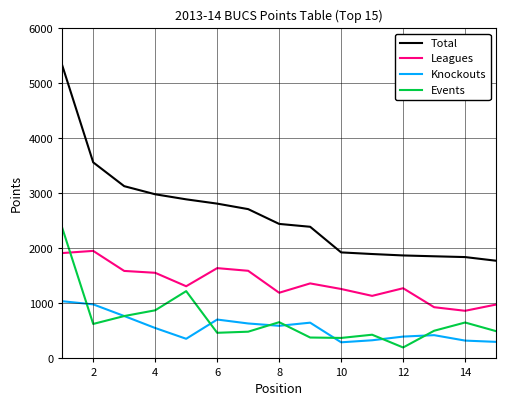

Rank the series by their maximum value, from highest to lowest.

Total, Events, Leagues, Knockouts